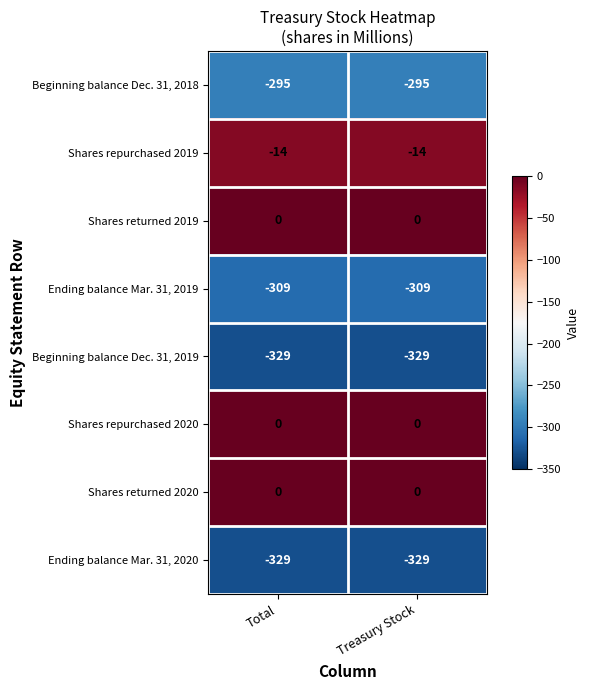

The value of Shares repurchased 2019 at Total is -9. True or false?

False